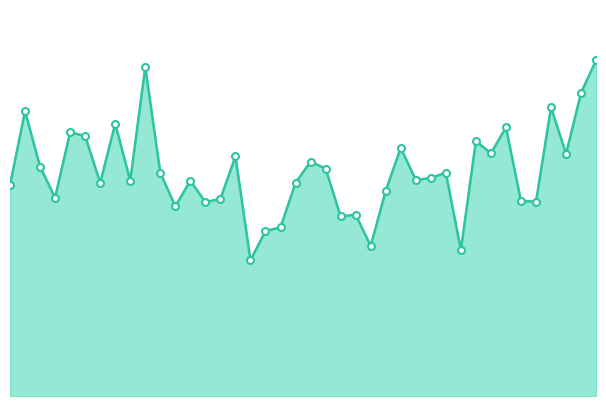

What is the label of the 10th point from the right?

03:33